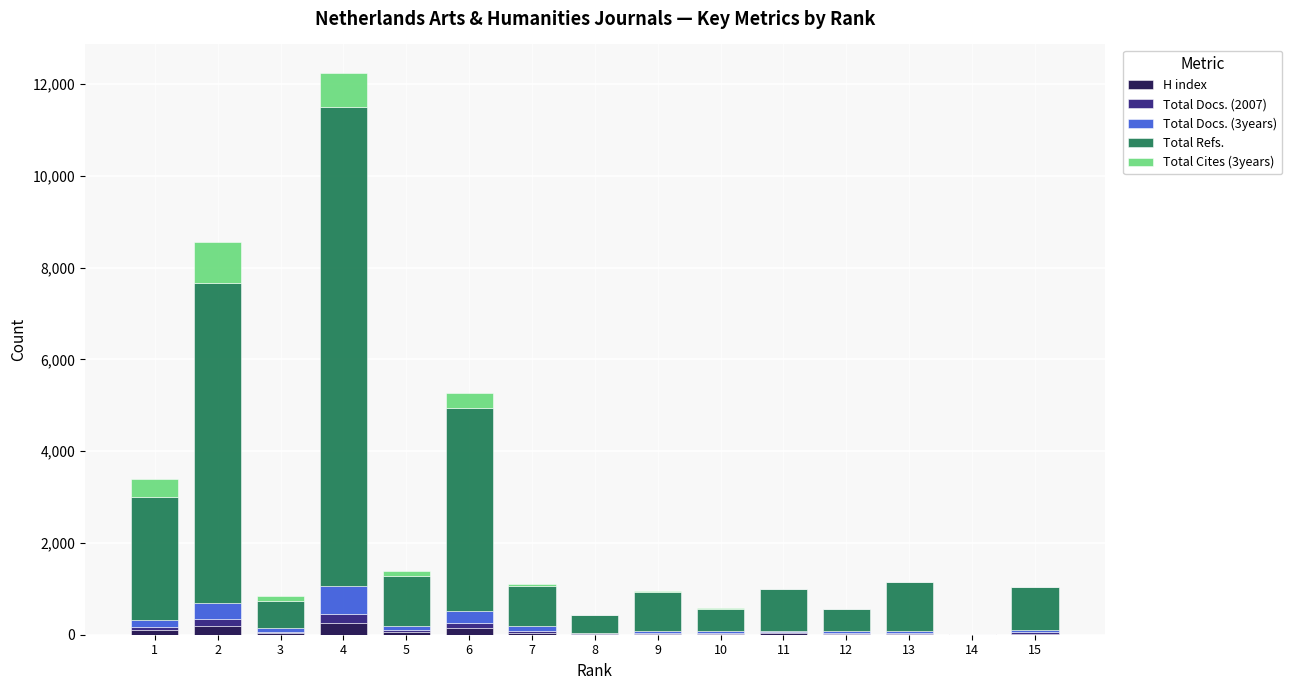

Count the number of categories in the chart.

15